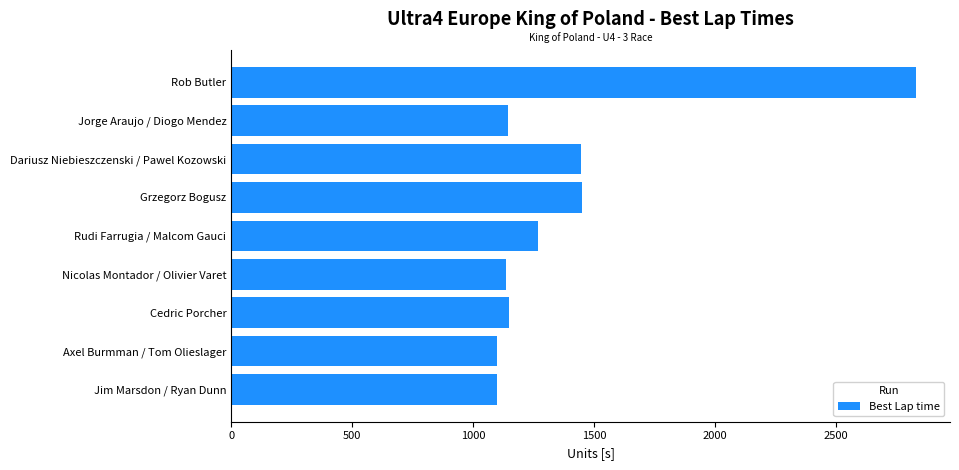

What is the greatest value displayed?

2829.4